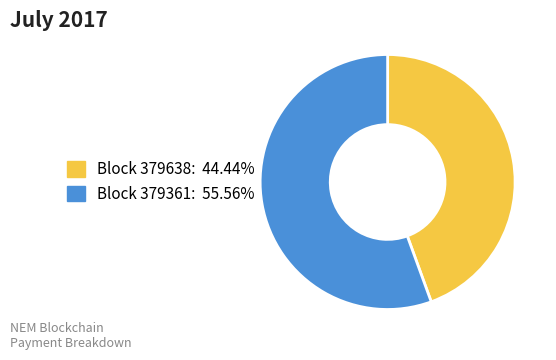

Is there a majority slice in this chart?

Yes